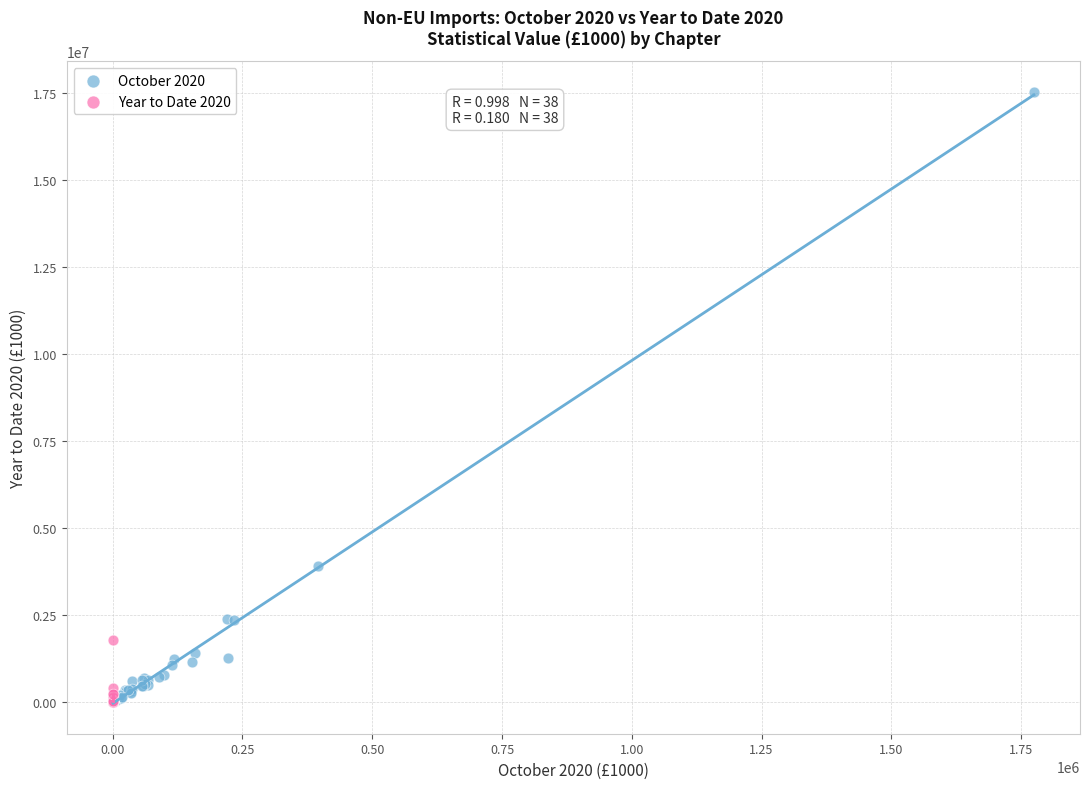

Which series reaches the maximum Y coordinate?

October 2020